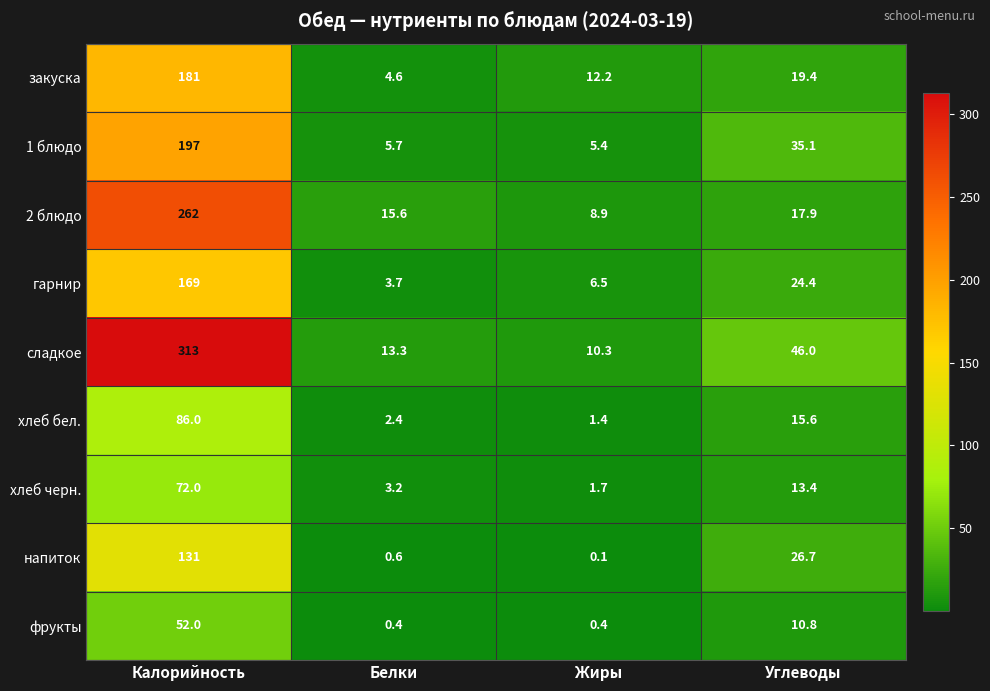

List the labels in order of 1 блюдо value, smallest first.

Жиры, Белки, Углеводы, Калорийность